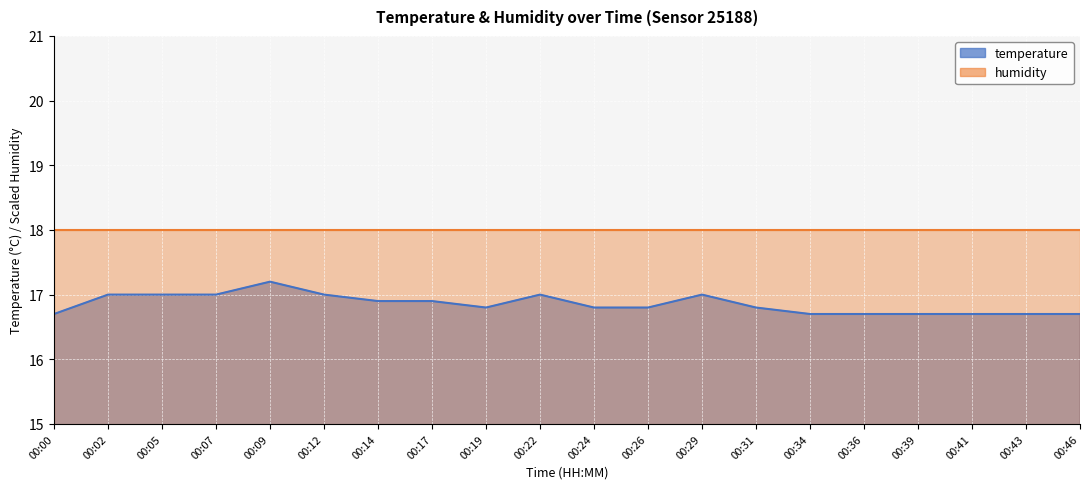

Between 00:24 and 00:31, which is larger?

00:24